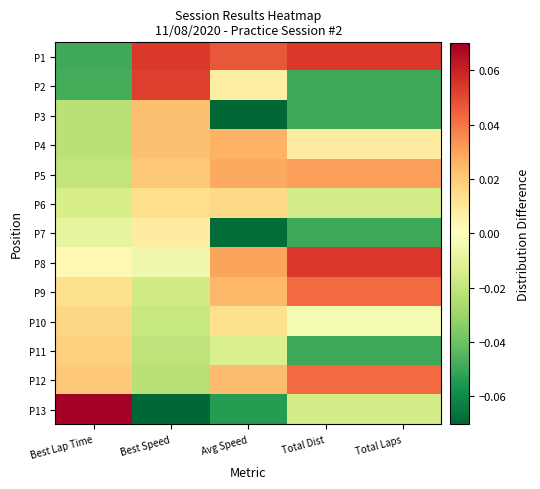

Reading left to right, list all the values displayed in this chart.

P1: Best Lap Time=-0.0	Best Speed=0.1	Avg Speed=0.0	Total Dist=0.1	Total Laps=0.1
P2: Best Lap Time=-0.0	Best Speed=0.1	Avg Speed=0.0	Total Dist=-0.0	Total Laps=-0.0
P3: Best Lap Time=-0.0	Best Speed=0.0	Avg Speed=-0.1	Total Dist=-0.0	Total Laps=-0.0
P4: Best Lap Time=-0.0	Best Speed=0.0	Avg Speed=0.0	Total Dist=0.0	Total Laps=0.0
P5: Best Lap Time=-0.0	Best Speed=0.0	Avg Speed=0.0	Total Dist=0.0	Total Laps=0.0
P6: Best Lap Time=-0.0	Best Speed=0.0	Avg Speed=0.0	Total Dist=-0.0	Total Laps=-0.0
P7: Best Lap Time=-0.0	Best Speed=0.0	Avg Speed=-0.1	Total Dist=-0.0	Total Laps=-0.0
P8: Best Lap Time=0.0	Best Speed=-0.0	Avg Speed=0.0	Total Dist=0.1	Total Laps=0.1
P9: Best Lap Time=0.0	Best Speed=-0.0	Avg Speed=0.0	Total Dist=0.0	Total Laps=0.0
P10: Best Lap Time=0.0	Best Speed=-0.0	Avg Speed=0.0	Total Dist=-0.0	Total Laps=-0.0
P11: Best Lap Time=0.0	Best Speed=-0.0	Avg Speed=-0.0	Total Dist=-0.0	Total Laps=-0.0
P12: Best Lap Time=0.0	Best Speed=-0.0	Avg Speed=0.0	Total Dist=0.0	Total Laps=0.0
P13: Best Lap Time=0.1	Best Speed=-0.1	Avg Speed=-0.1	Total Dist=-0.0	Total Laps=-0.0